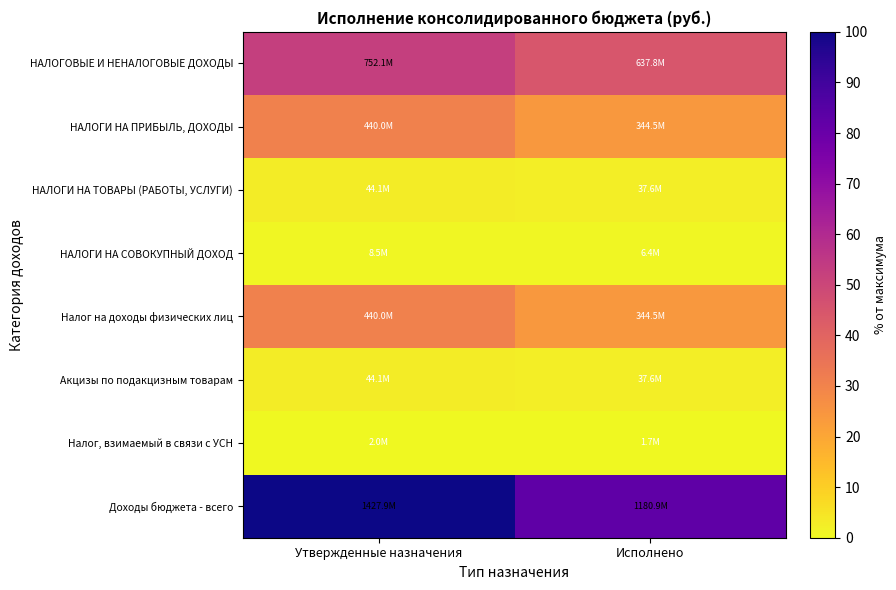

Reading left to right, what are all the values shown in this chart?

НАЛОГОВЫЕ И НЕНАЛОГОВЫЕ ДОХОДЫ: Утвержденные назначения=52.7	Исполнено=44.7
НАЛОГИ НА ПРИБЫЛЬ, ДОХОДЫ: Утвержденные назначения=30.8	Исполнено=24.1
НАЛОГИ НА ТОВАРЫ (РАБОТЫ, УСЛУГИ): Утвержденные назначения=3.1	Исполнено=2.6
НАЛОГИ НА СОВОКУПНЫЙ ДОХОД: Утвержденные назначения=0.6	Исполнено=0.4
Налог на доходы физических лиц: Утвержденные назначения=30.8	Исполнено=24.1
Акцизы по подакцизным товарам: Утвержденные назначения=3.1	Исполнено=2.6
Налог, взимаемый в связи с УСН: Утвержденные назначения=0.1	Исполнено=0.1
Доходы бюджета - всего: Утвержденные назначения=100.0	Исполнено=82.7